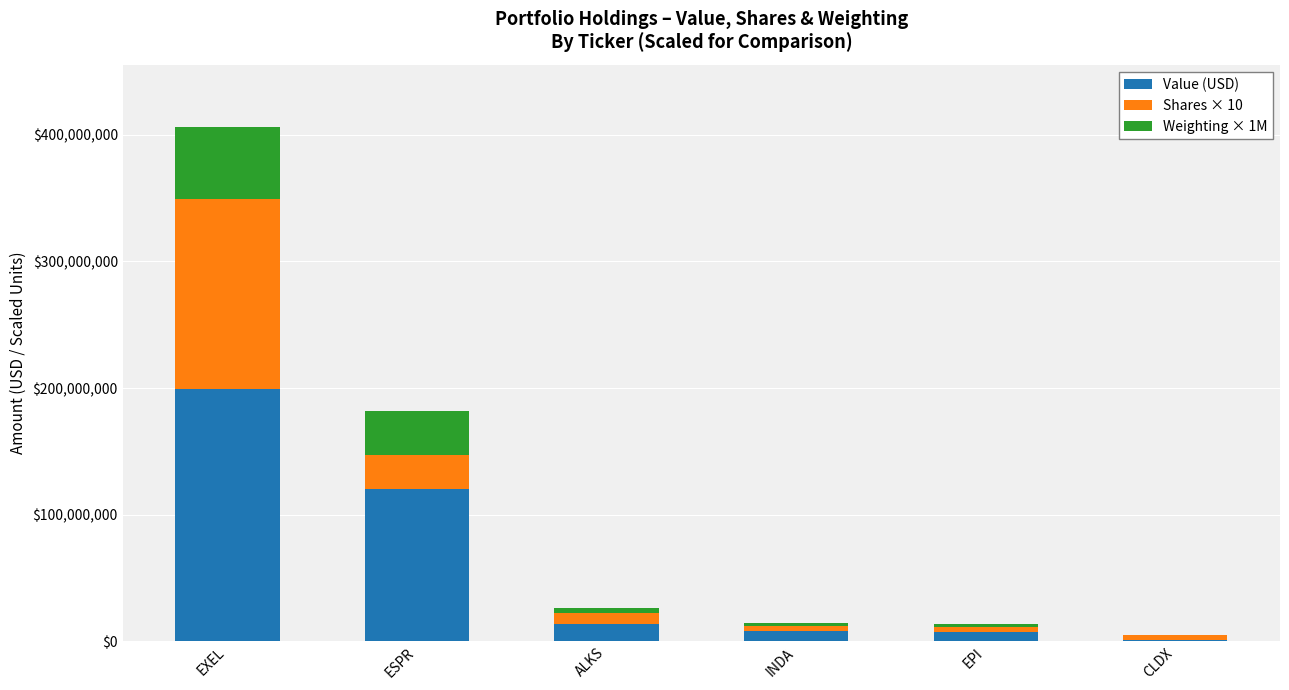

At which label is Value (USD) closest to 100107500?

ESPR